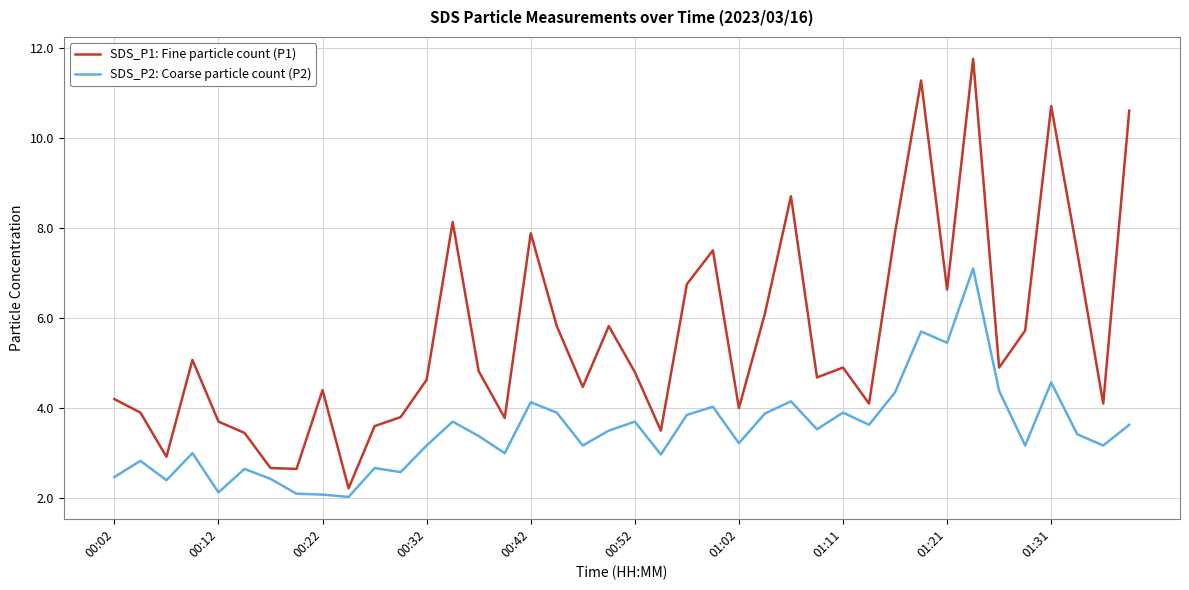

Rank the series by their maximum value, from lowest to highest.

SDS_P2: Coarse particle count (P2), SDS_P1: Fine particle count (P1)